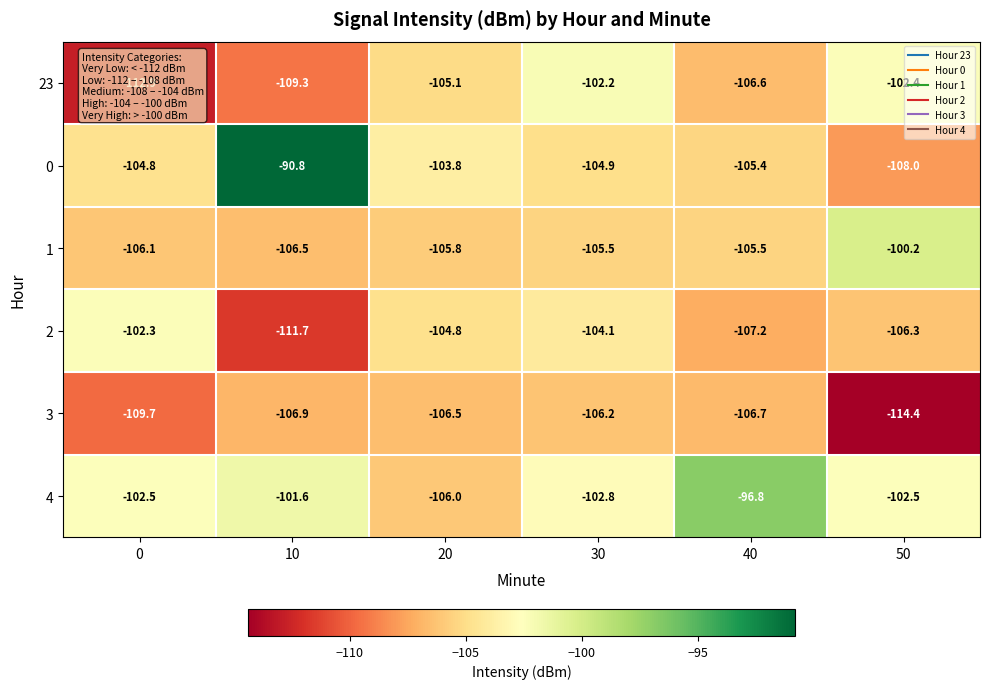

What is the difference between the maximum and second lowest values in the 3 series?

3.5